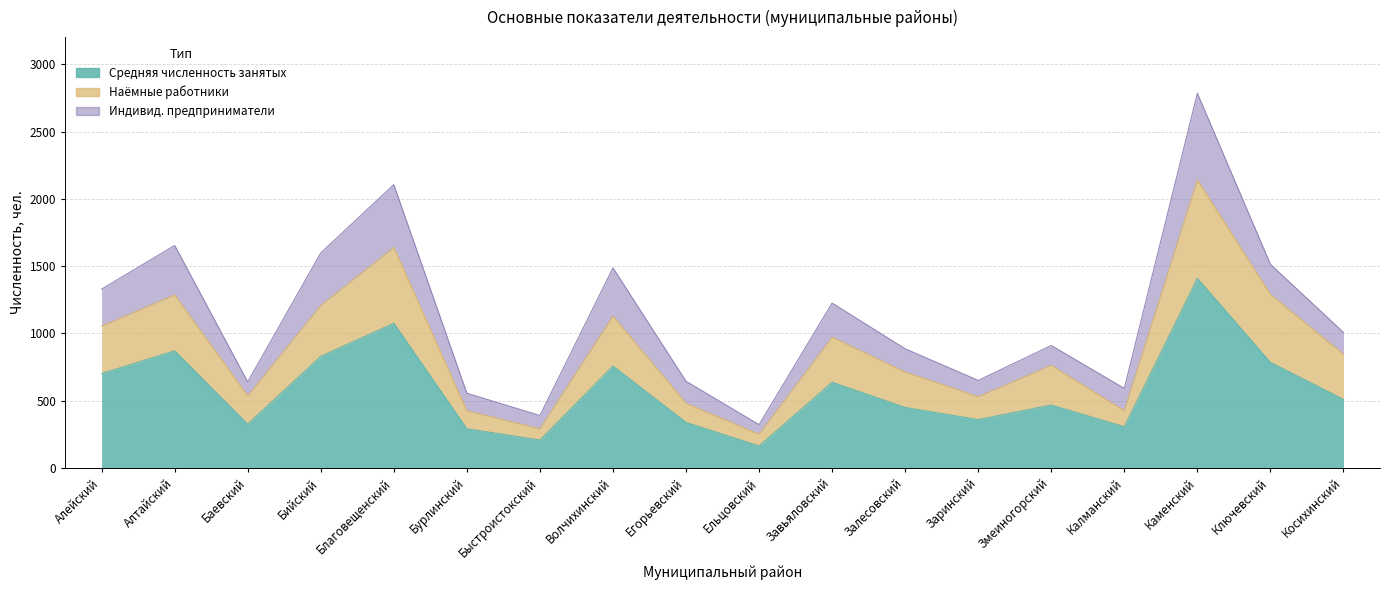

What is the value of the Средняя численность занятых point at the 15th from the left?

306.2